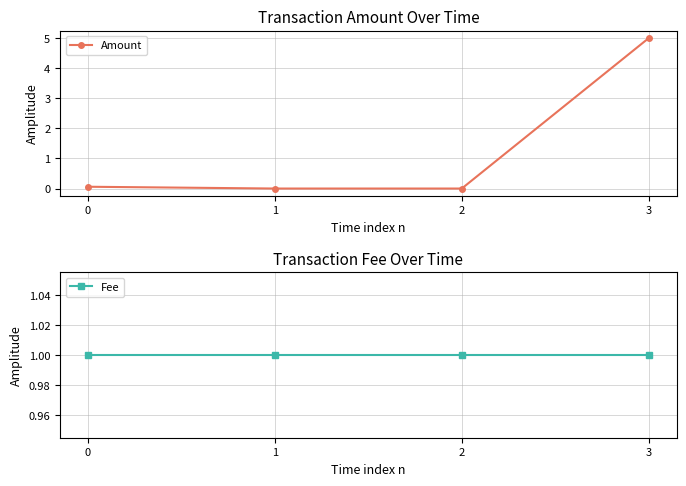

List the series in order of their overall mean, lowest first.

Fee, Amount